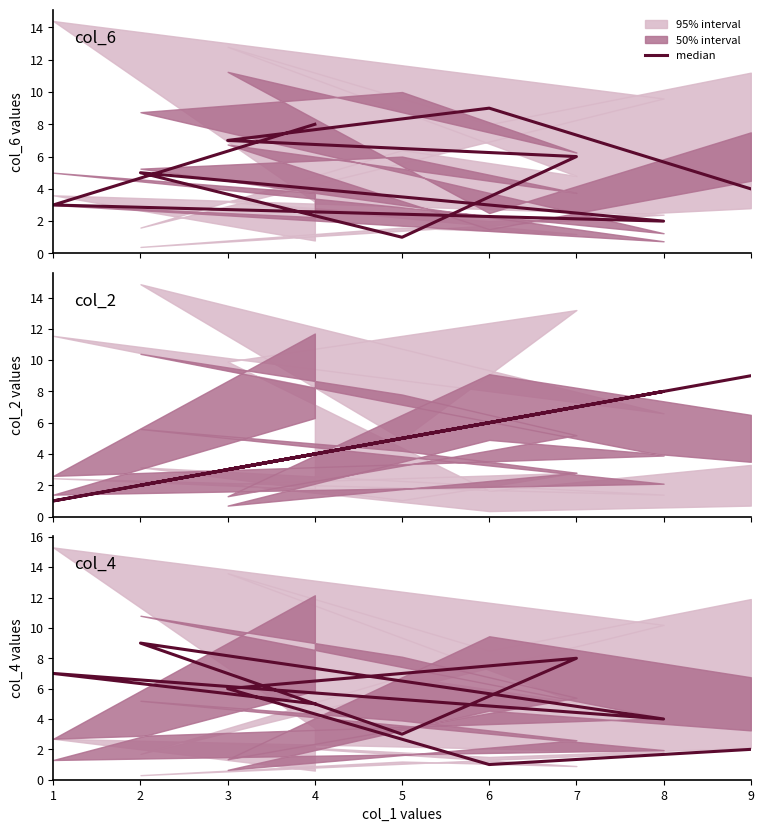

What is the change in value from 6 to 5?

+2